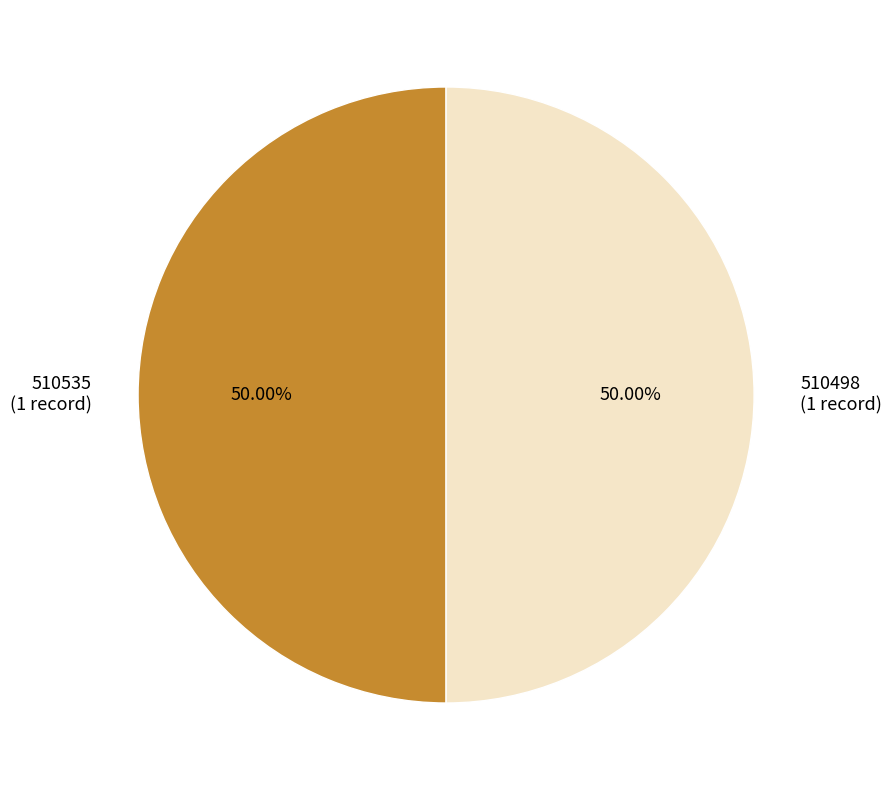

Approximately how many times larger is the value at 510535 compared to 510498?

1.0